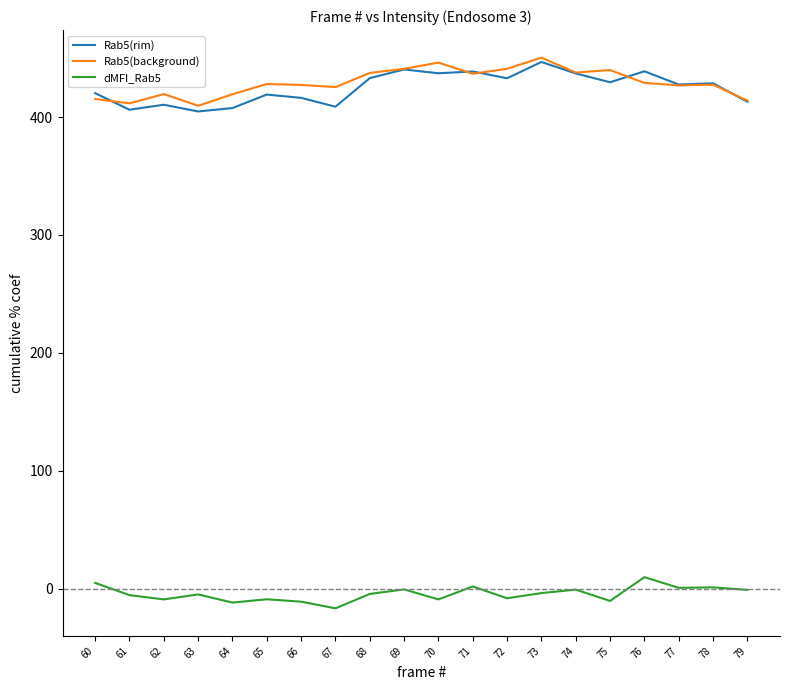

What is the spread (max minus min) of values at 67?

442.0